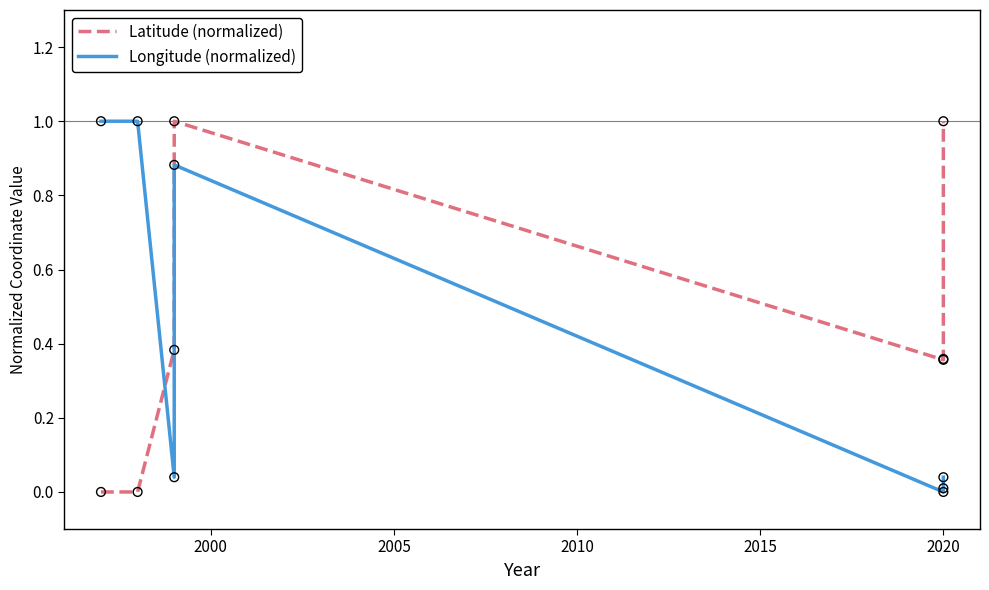

Which series has the largest total across all categories?

Latitude (normalized)